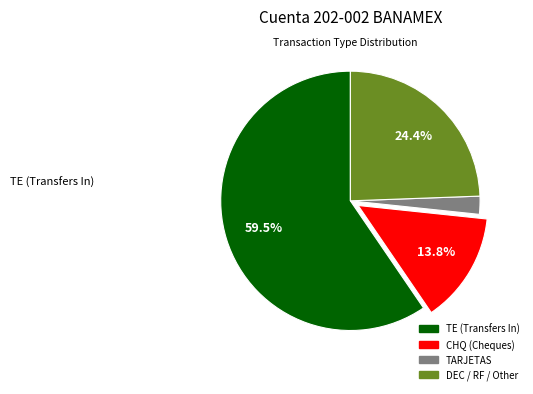

Count the number of slices in the pie.

4